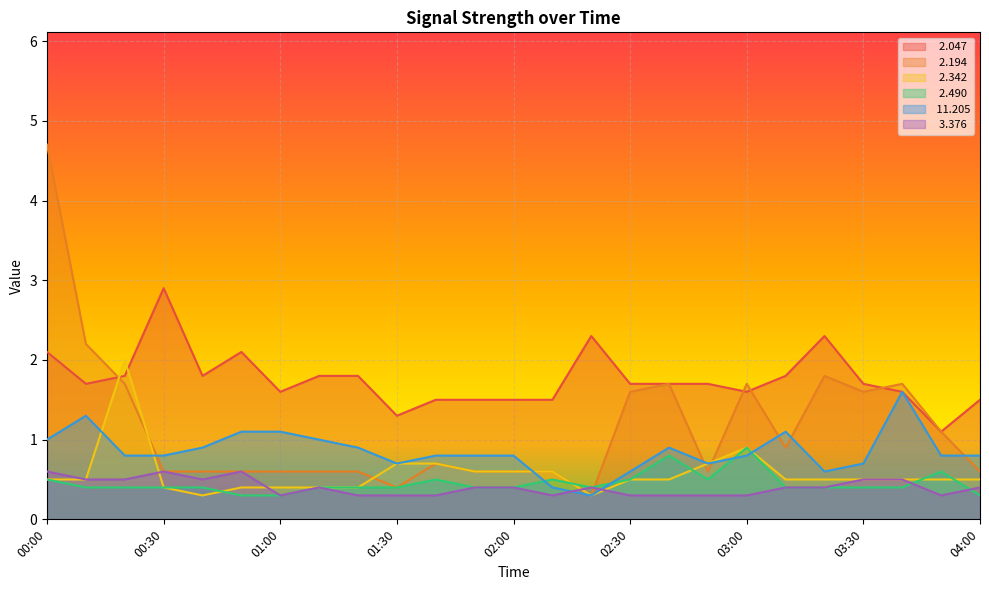

How many intersections are there between   2.490 and   2.194?

2